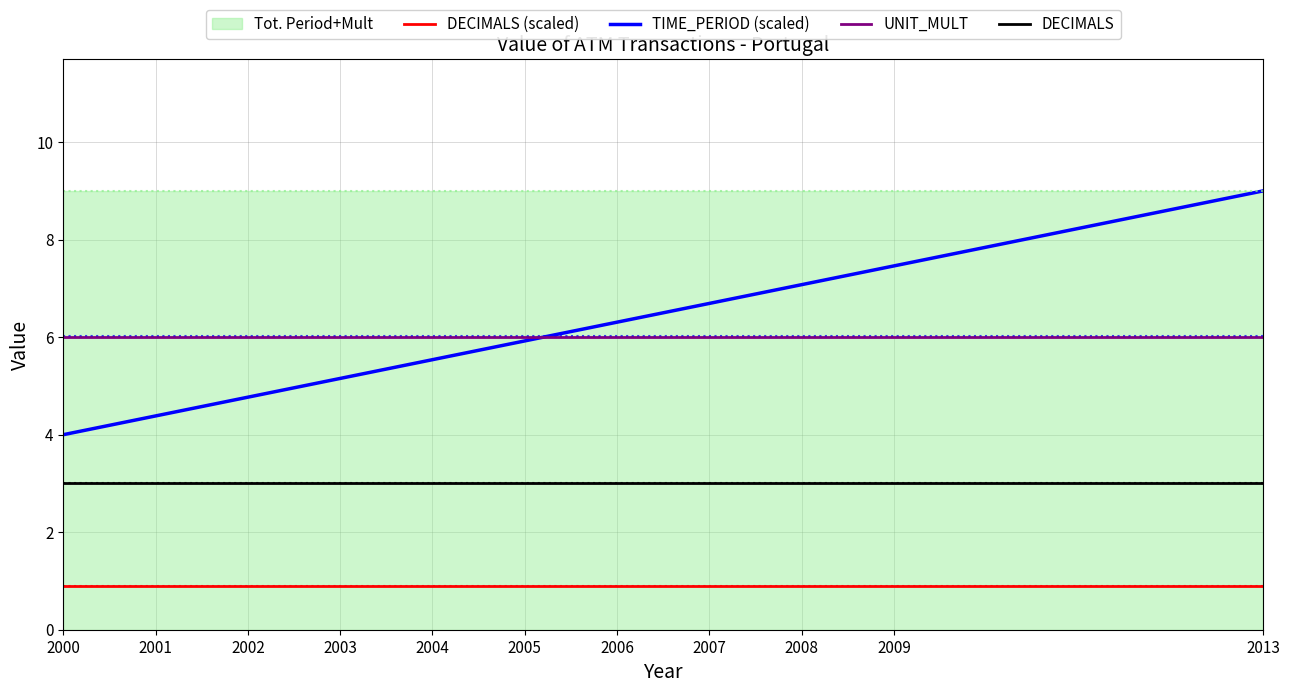

List the labels in order of UNIT_MULT value, smallest first.

2000, 2001, 2002, 2003, 2004, 2005, 2006, 2007, 2008, 2009, 2013